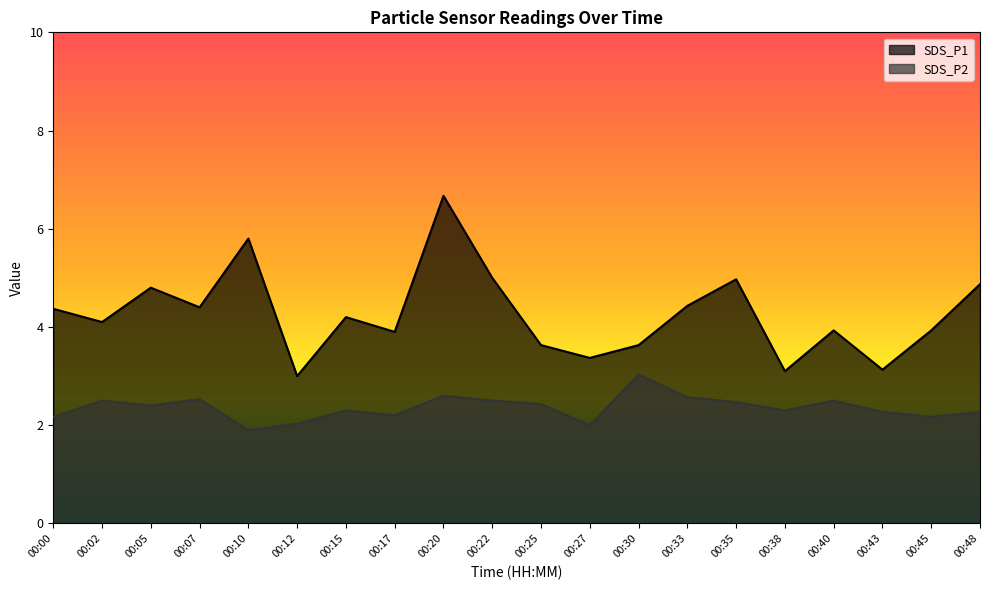

Reading right to left, extract all data points from this chart.

SDS_P1: 00:48=4.9	00:45=3.9	00:43=3.1	00:40=3.9	00:38=3.1	00:35=5.0	00:33=4.4	00:30=3.6	00:27=3.4	00:25=3.6	00:22=5.0	00:20=6.7	00:17=3.9	00:15=4.2	00:12=3.0	00:10=5.8	00:07=4.4	00:05=4.8	00:02=4.1	00:00=4.4
SDS_P2: 00:48=2.3	00:45=2.2	00:43=2.3	00:40=2.5	00:38=2.3	00:35=2.5	00:33=2.6	00:30=3.0	00:27=2.0	00:25=2.4	00:22=2.5	00:20=2.6	00:17=2.2	00:15=2.3	00:12=2.0	00:10=1.9	00:07=2.5	00:05=2.4	00:02=2.5	00:00=2.2